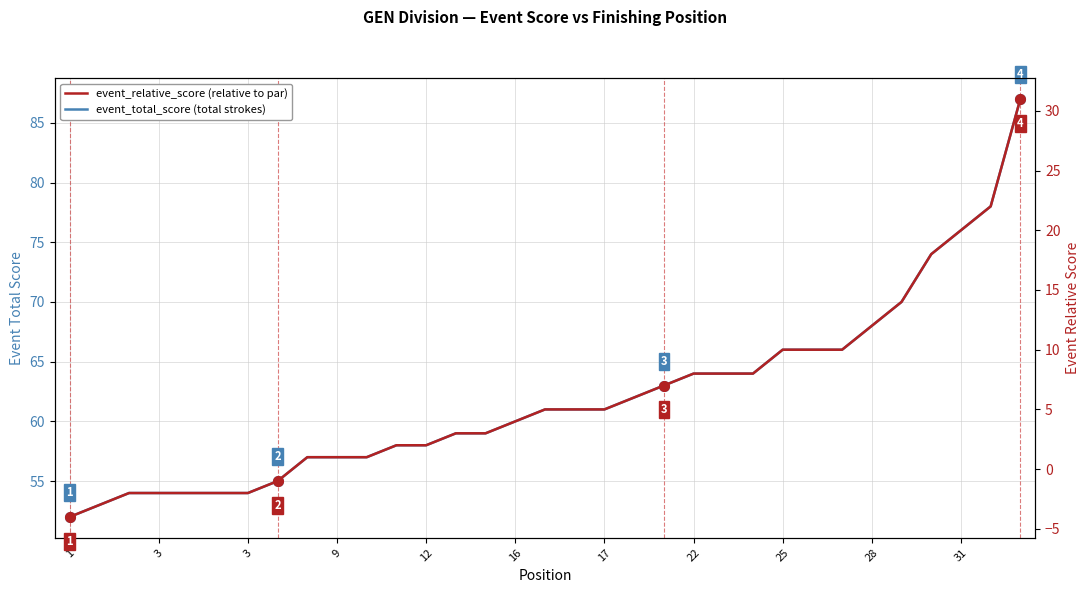

Between 28 and 22, which is larger?

28